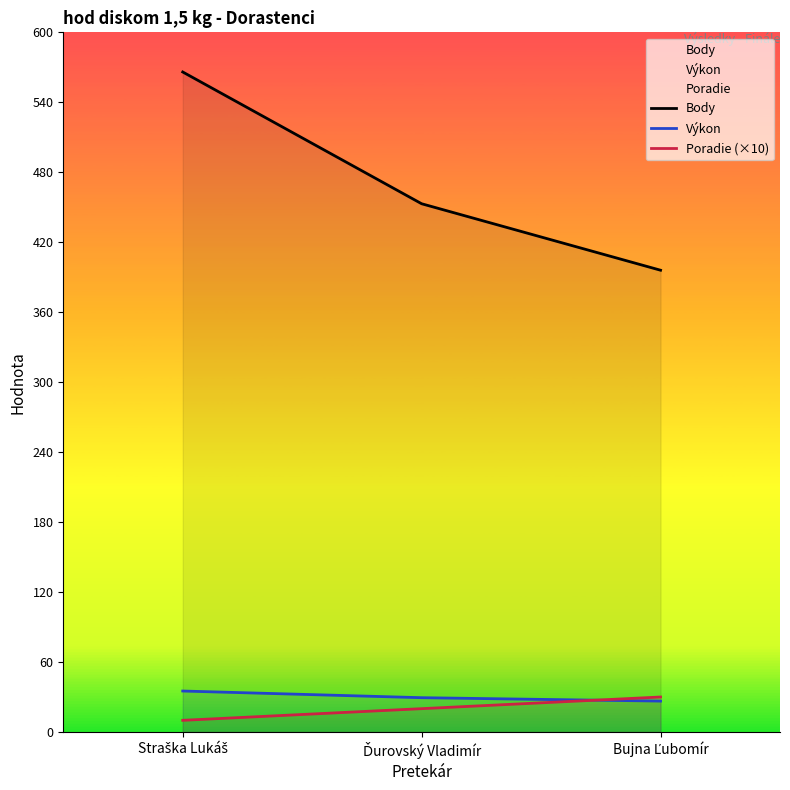

Is the value of Poradie (×10) at Straška Lukáš greater than the value of Výkon at Bujna Ľubomír?

No